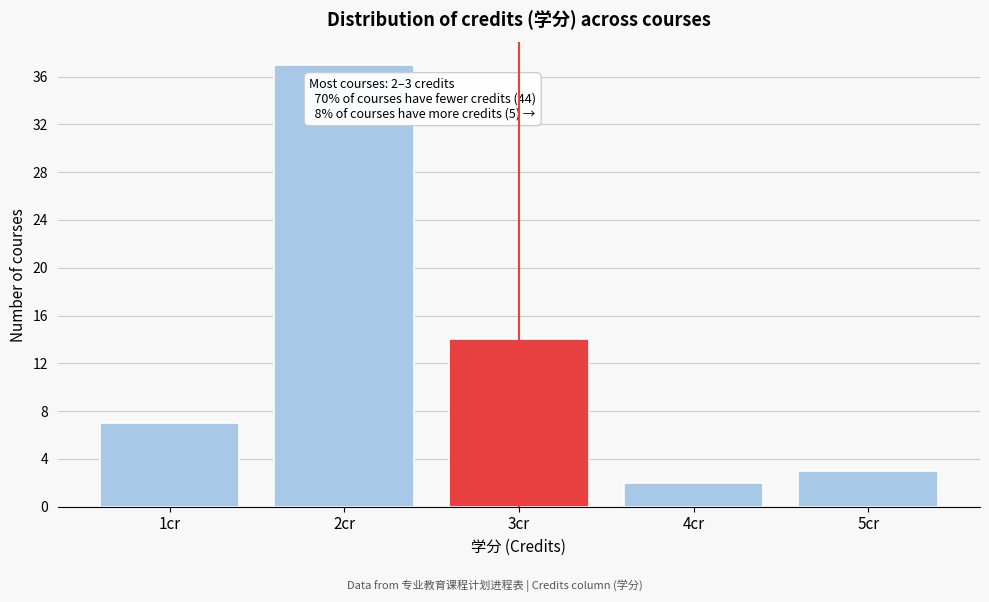

Over which range of the x-axis is the bar tallest?

1.5 to 2.5